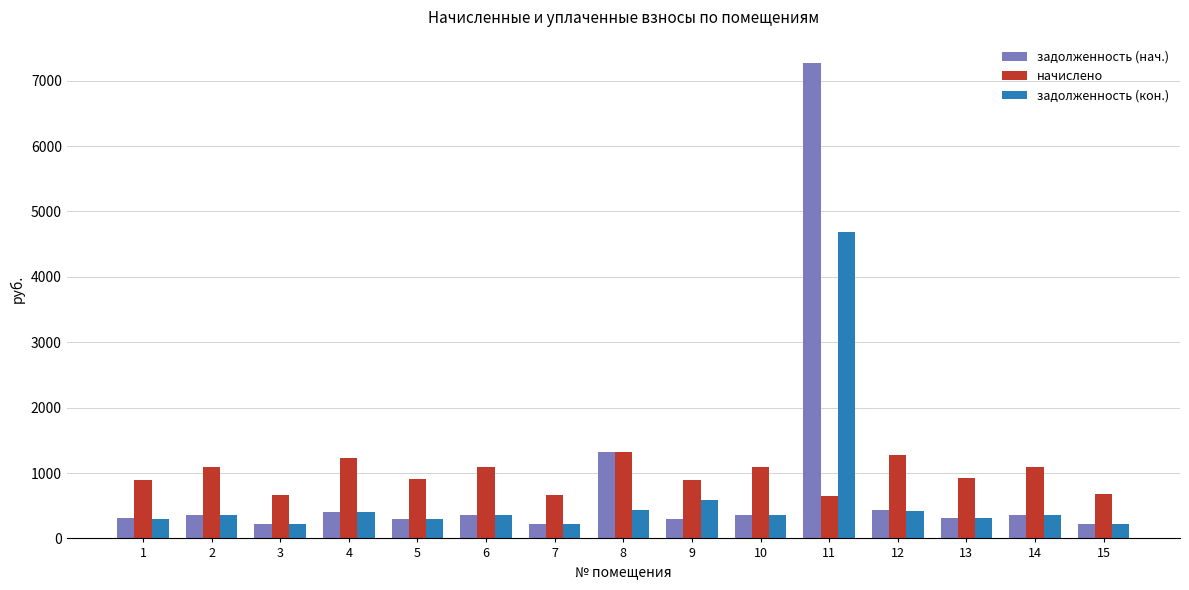

The начислено series shows 902.9 at 5. True or false?

True